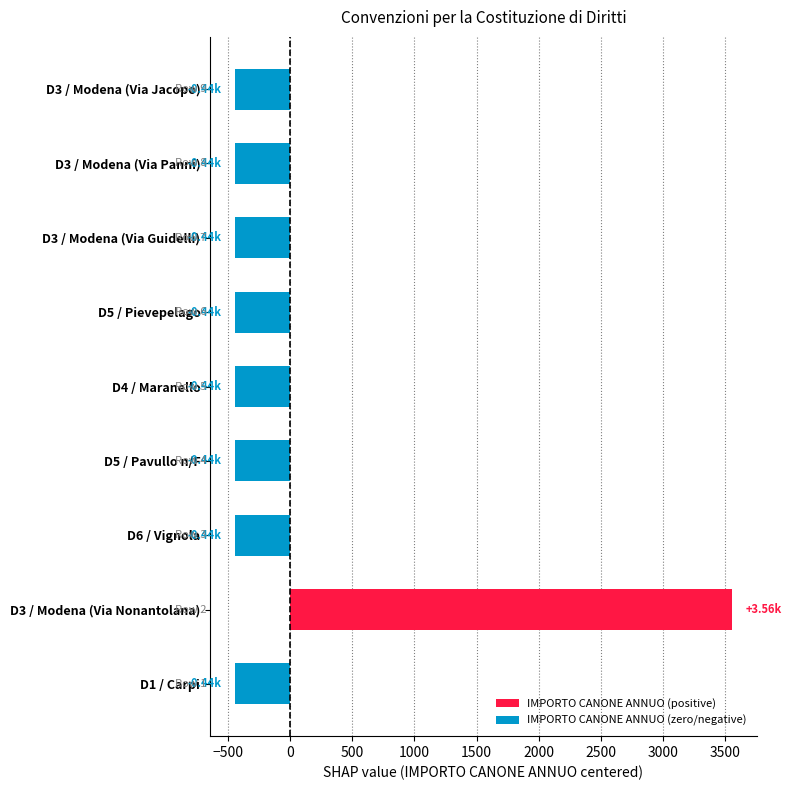

What is the change in value from D3 / Modena (Via Nonantolana) to D3 / Modena (Via Jacopo)?

-4000.0